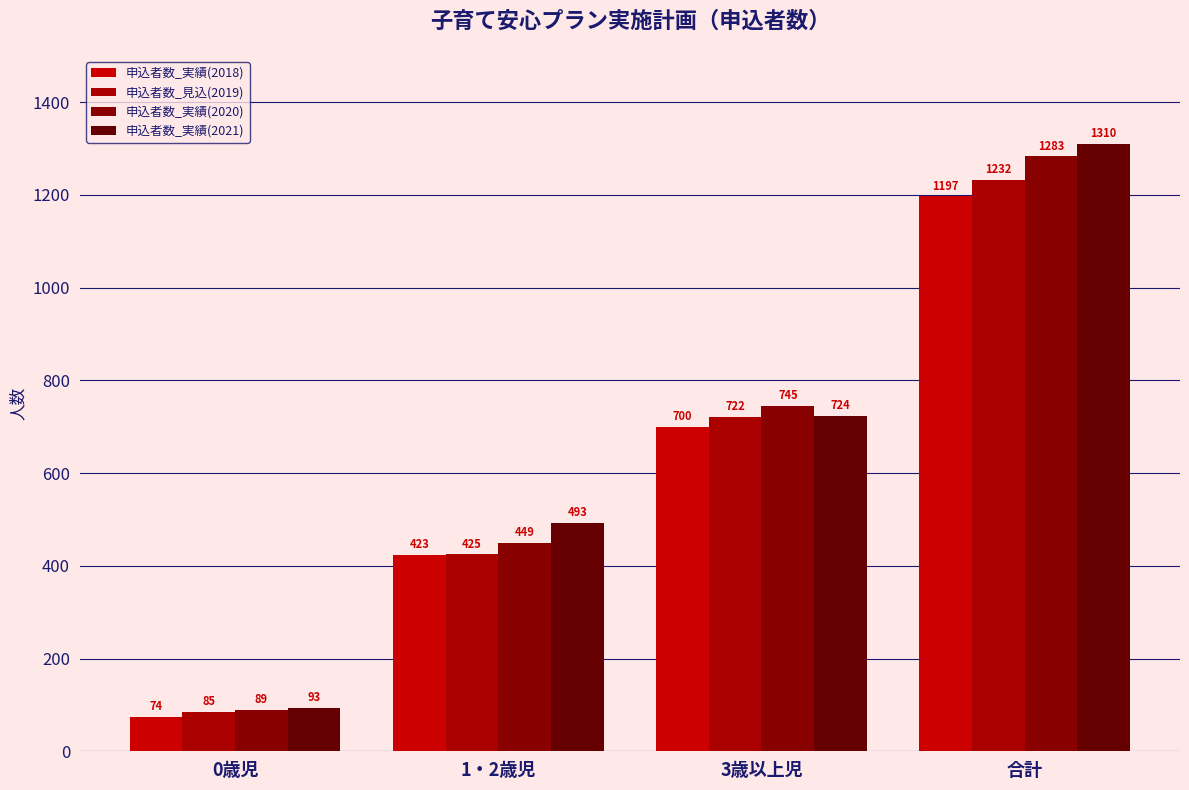

At which category does the chart reach its minimum across all series?

0歳児